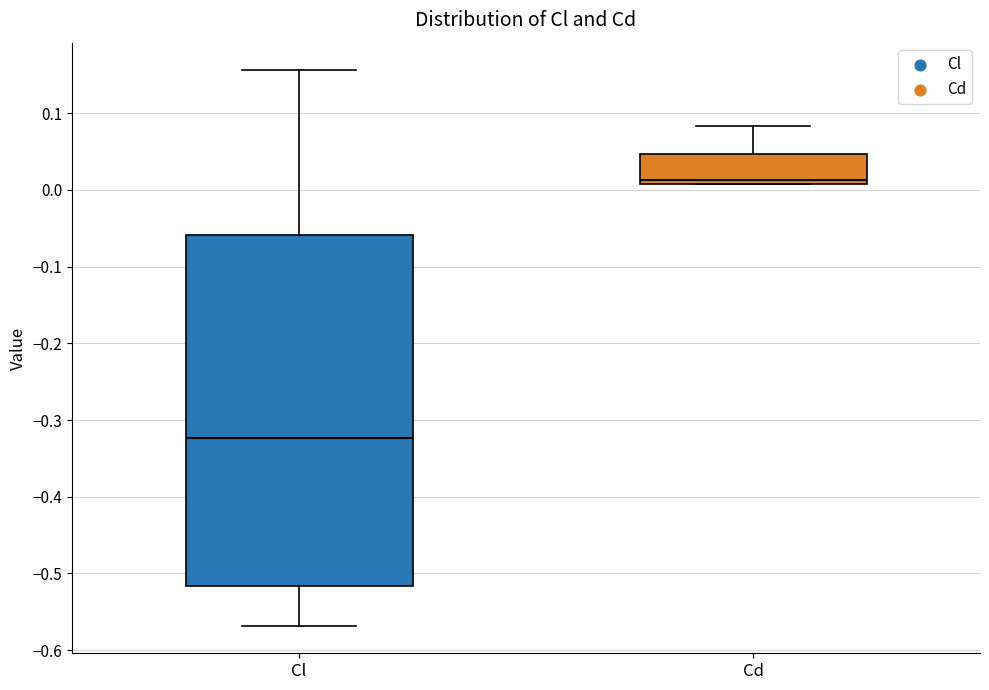

Which box's median line is the highest?

Cd